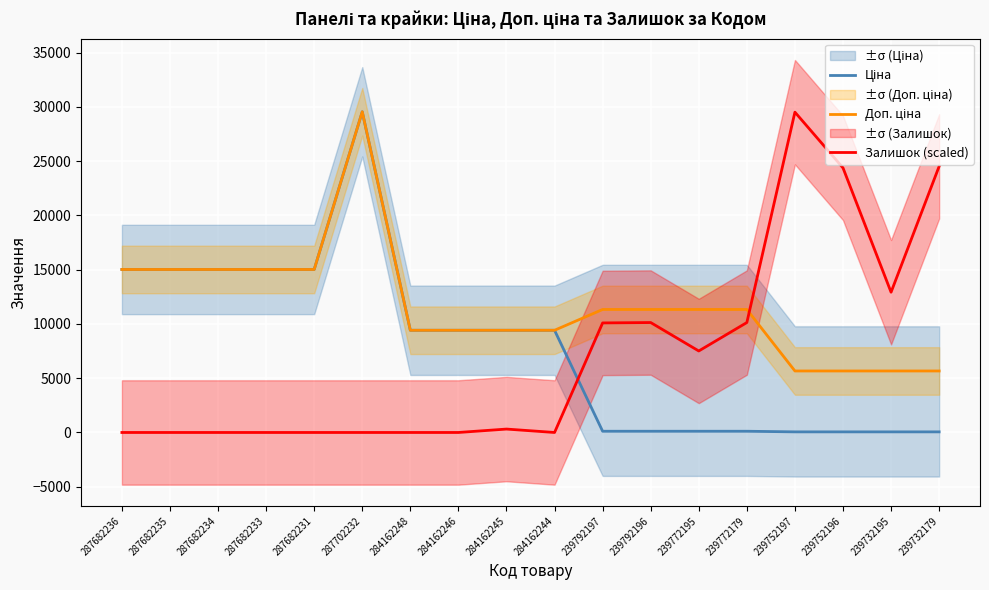

At which category is the sum across all series the highest?

287702232